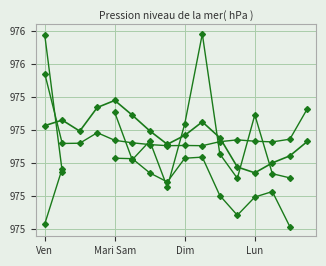

The value of BME280_pressure at 10 is 975.2. True or false?

True